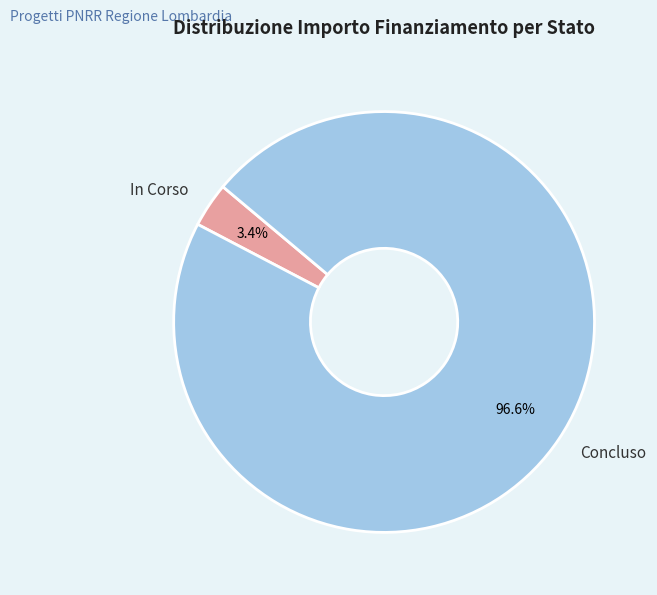

Count the number of slices in the pie.

2